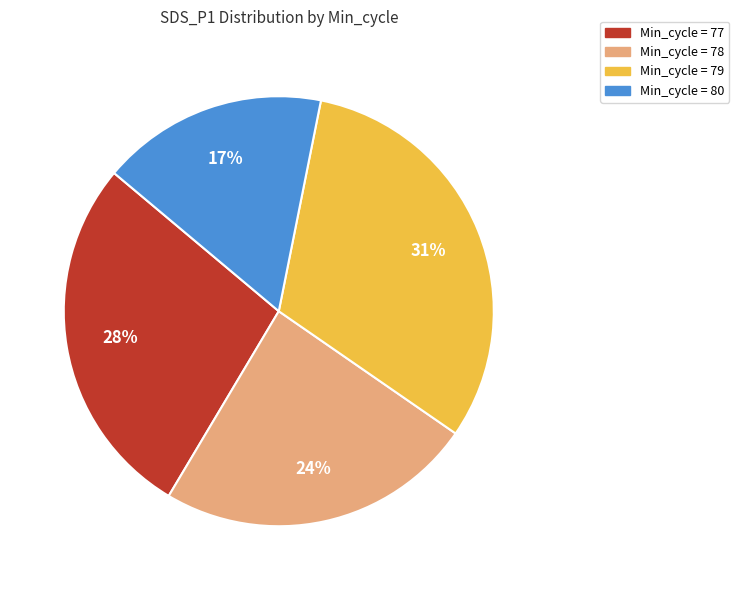

Count the number of slices in the pie.

4